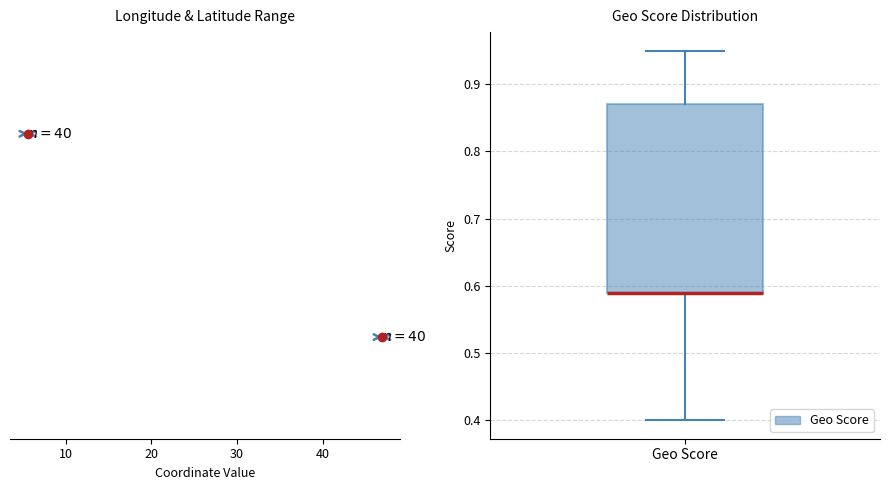

Where does the lower whisker of the box for Geo Score end on the y-axis? The values are not printed on the chart, so give them approximately, as read against the axis.

0.40